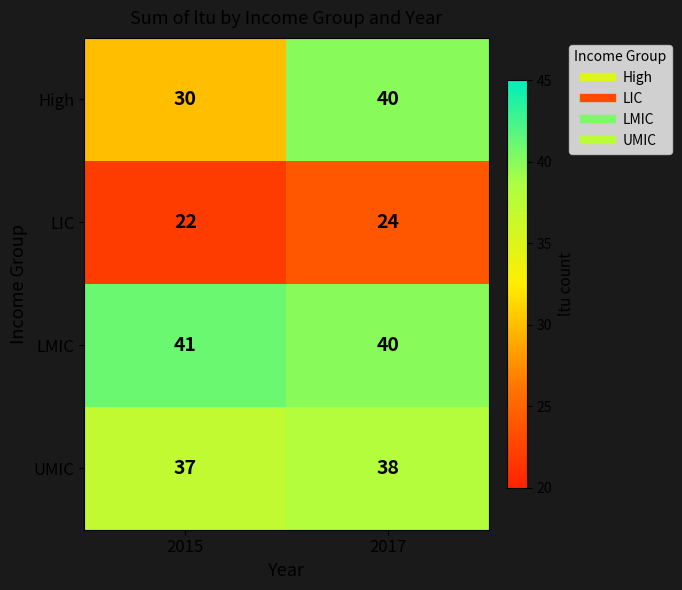

Reading left to right, extract all data points from this chart.

High: 2015=30	2017=40
LIC: 2015=22	2017=24
LMIC: 2015=41	2017=40
UMIC: 2015=37	2017=38